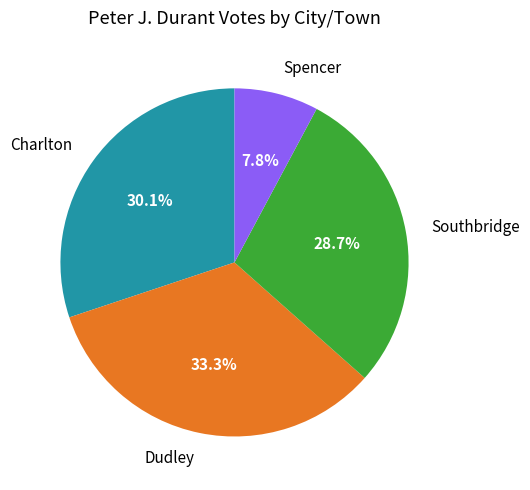

Which category has the biggest portion of the pie?

Dudley